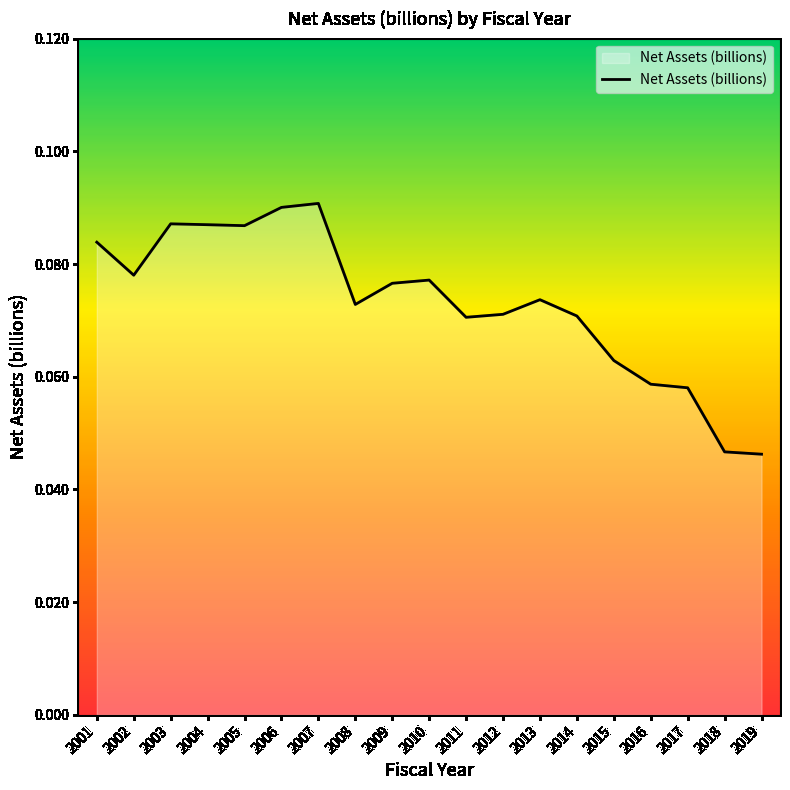

Is it true that the value at 2010 is 0.0?

False